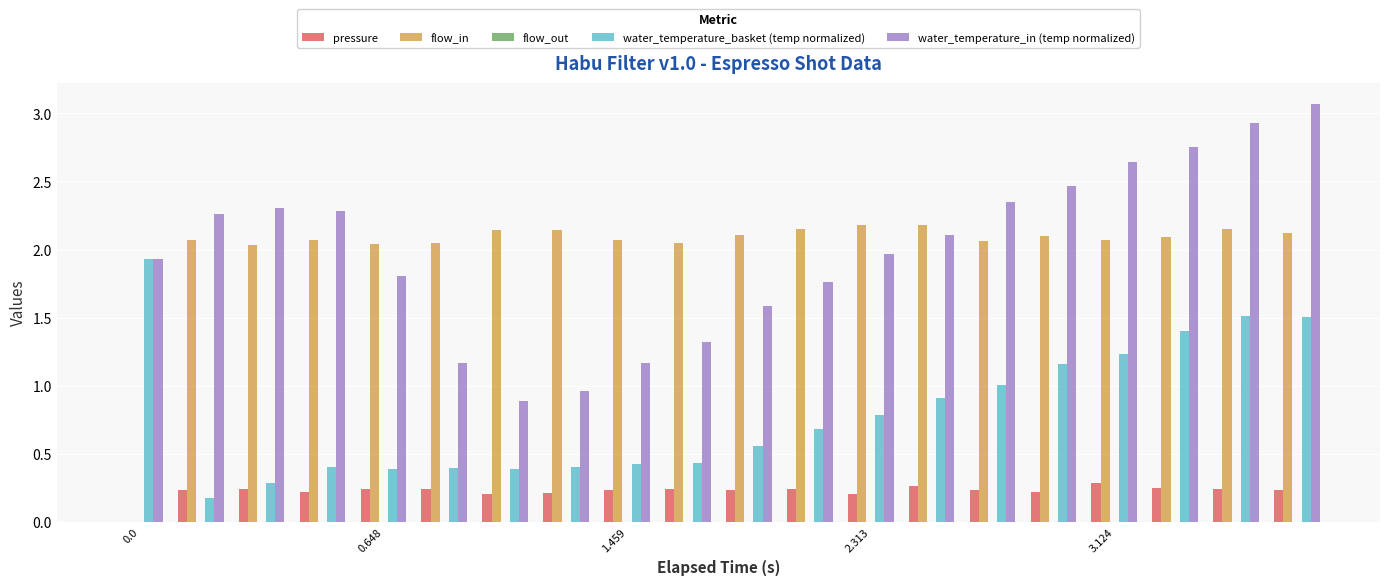

What is the maximum value shown in the chart?

3.1